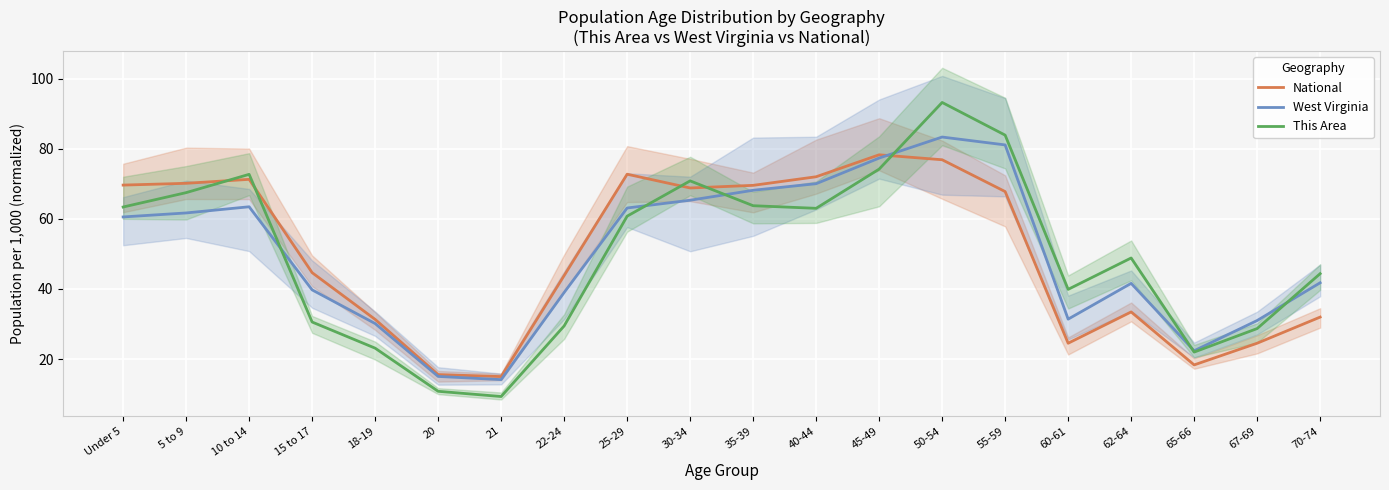

Which category has the highest value in the This Area series?

50-54